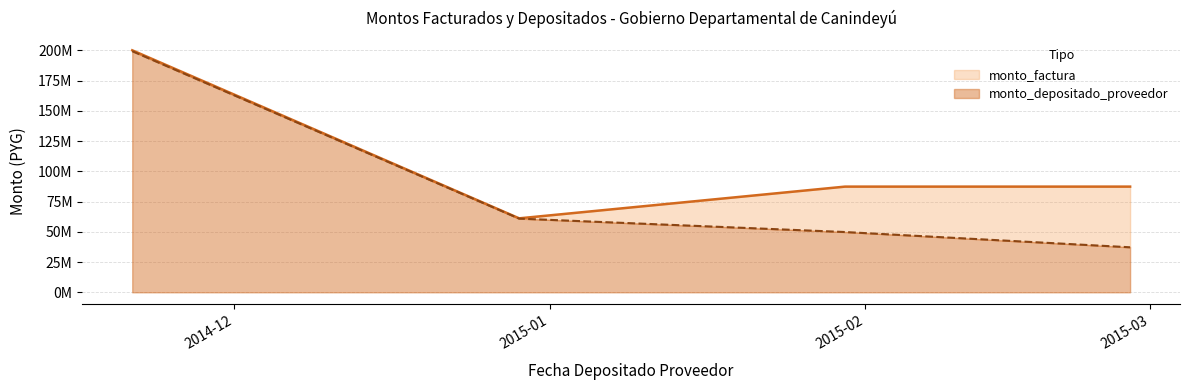

What are all the series names shown in the legend?

monto_factura, monto_depositado_proveedor